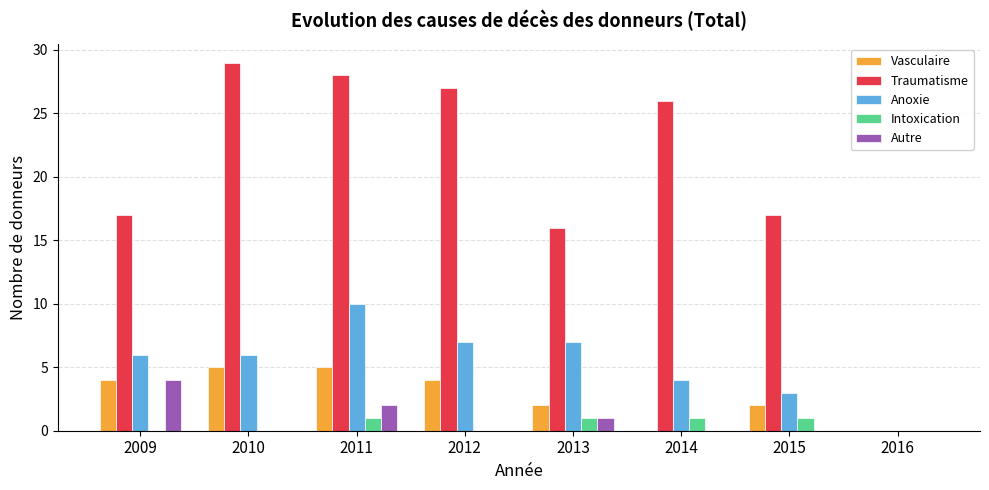

What is the sum of all Vasculaire values?

22